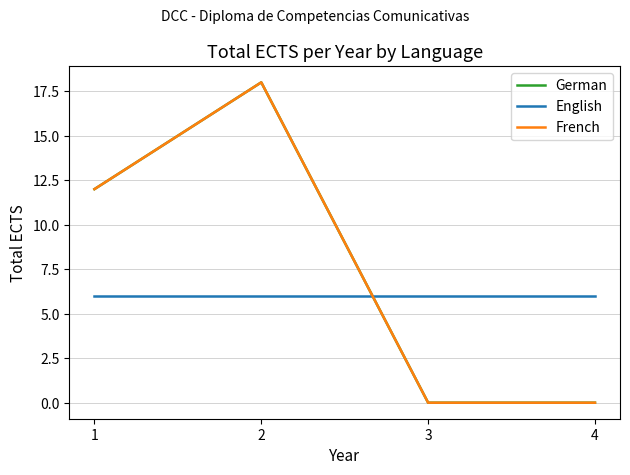

True or false: German and French cross at least once.

False